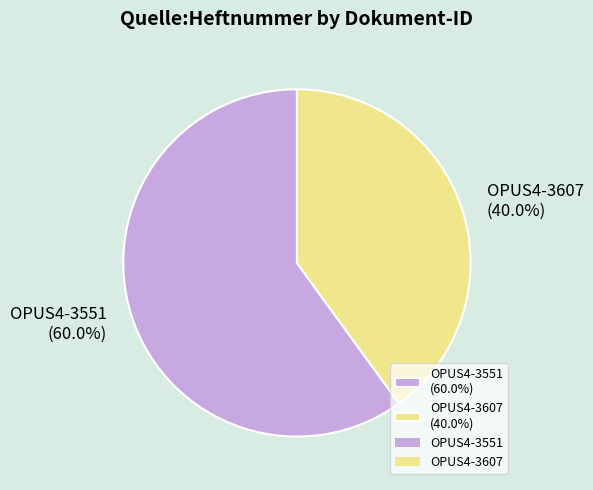

Does OPUS4-3607 represent more than half of the total?

No